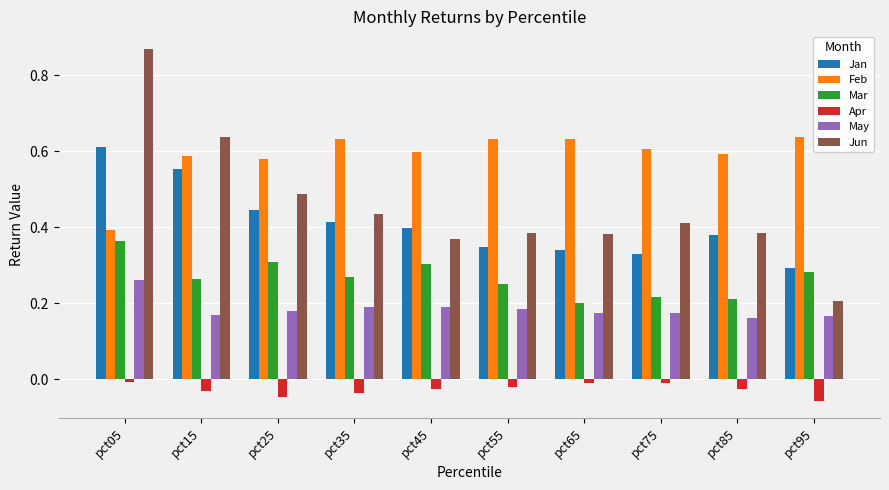

What is the sum of all Apr values?

-0.3